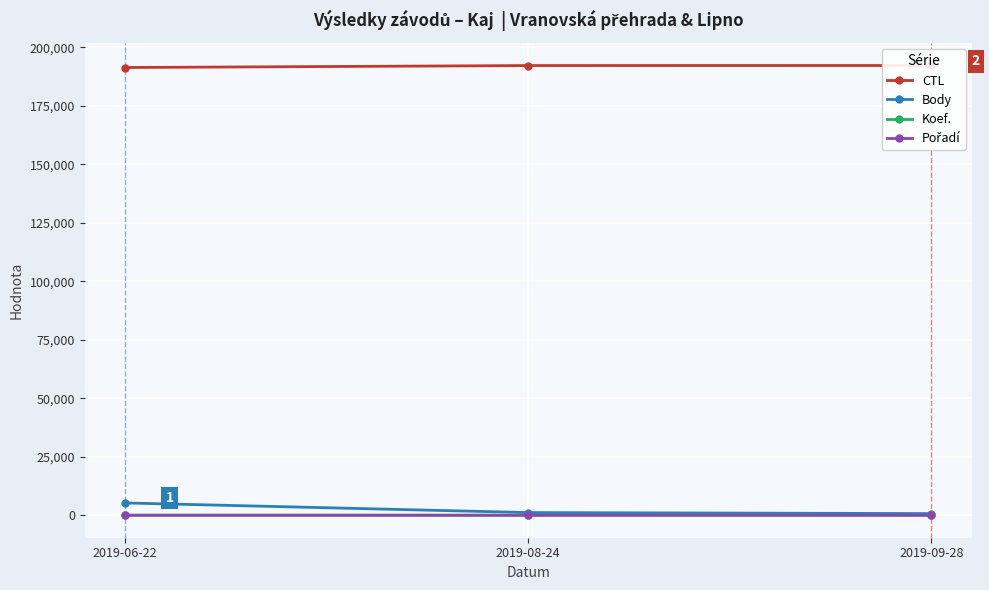

What is the sum of the Koef. values at 2019-08-24 and 2019-06-22?

9